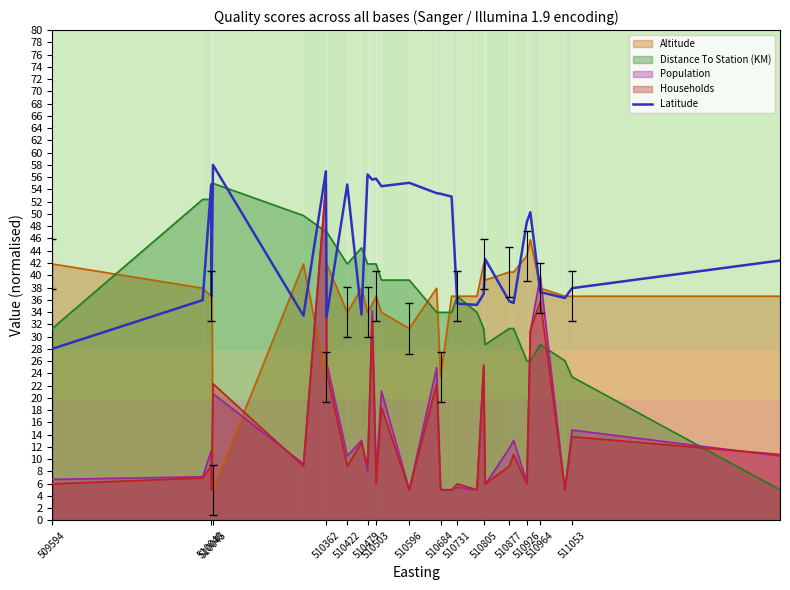

After their last crossing, which series has the higher values: Distance To Station (KM) or Households?

Households